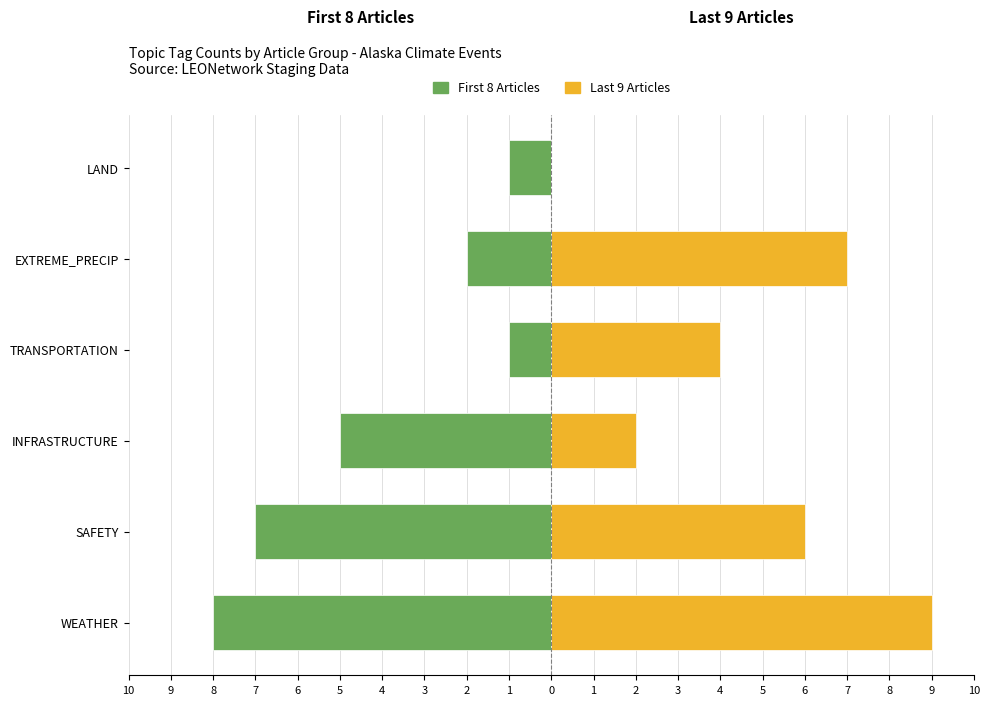

How many bars are there in each group?

2